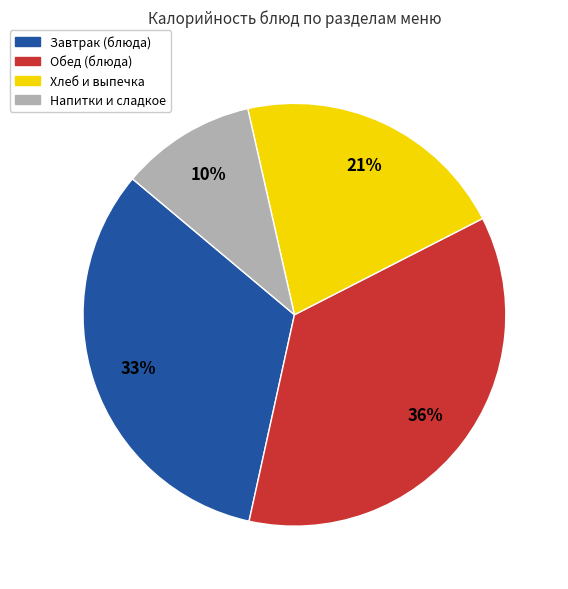

Which category has the biggest portion of the pie?

Обед (блюда)